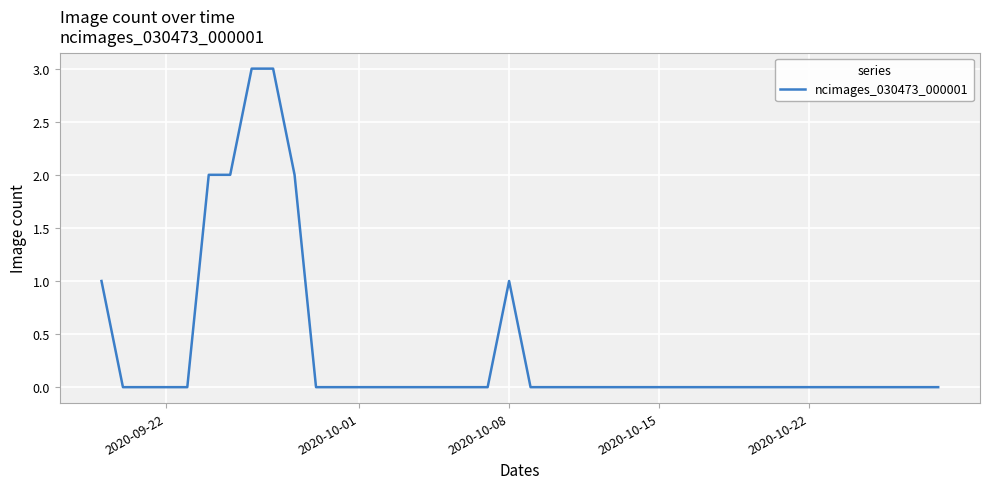

What is the greatest value displayed?

3